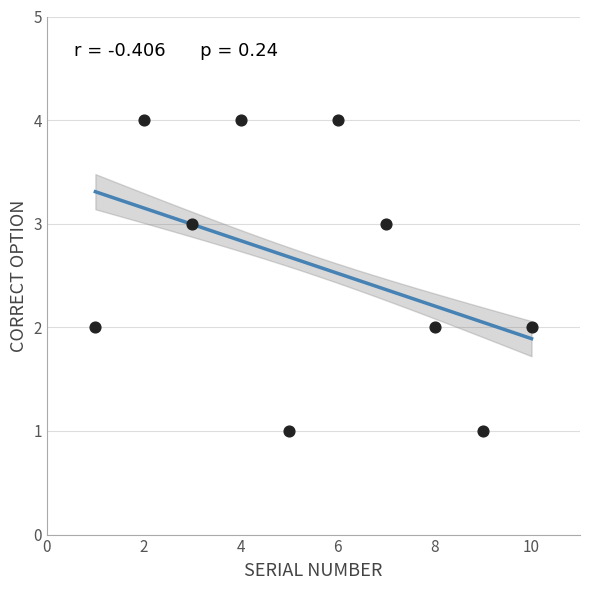

What is the range of X values (max minus min)?

9